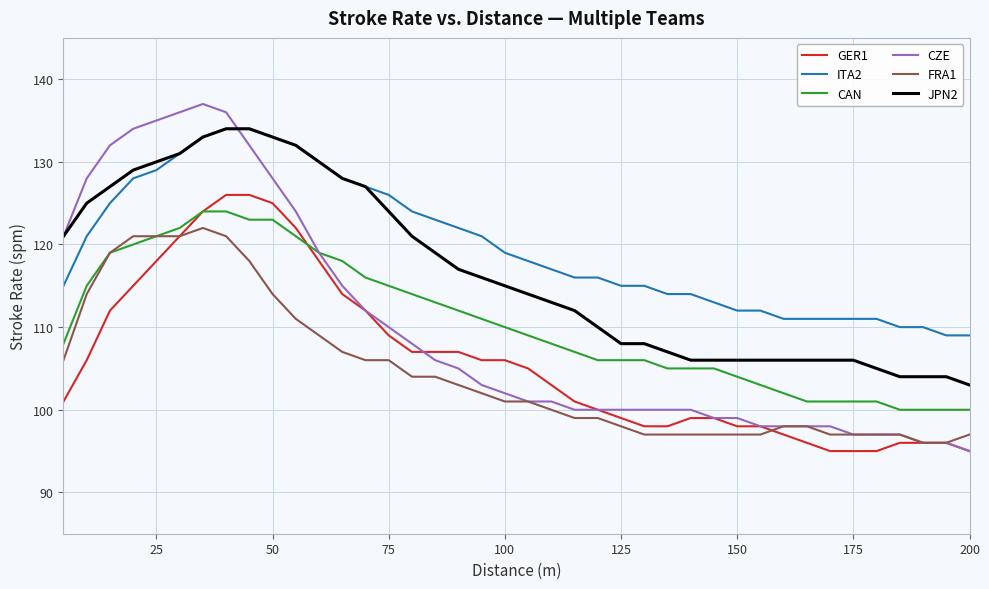

Which series has the widest spread of values?

CZE